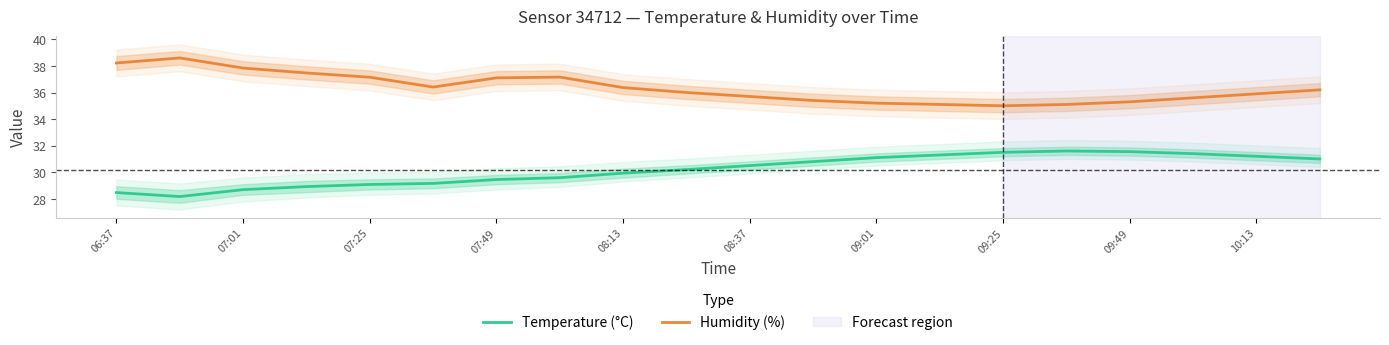

Which series has the largest range (max minus min)?

Humidity (%)